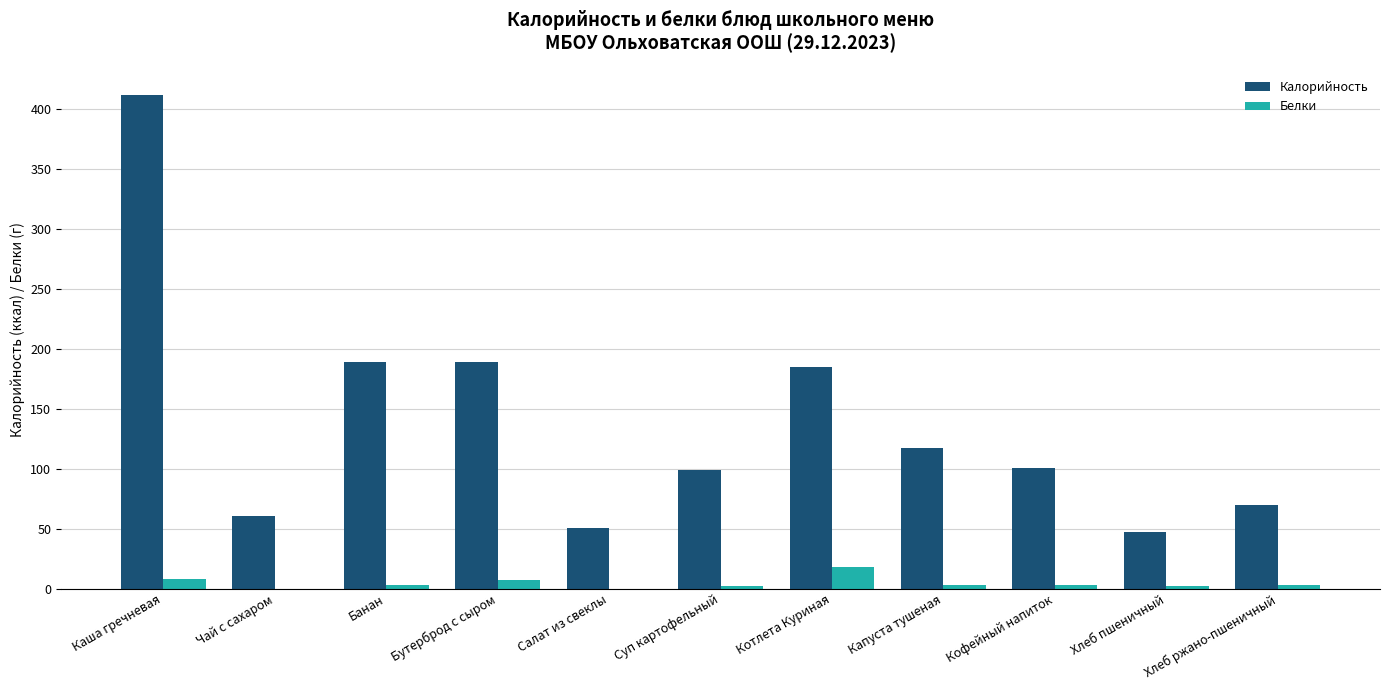

What is the difference between the Белки values at Хлеб ржано-пшеничный and Чай с сахаром?

3